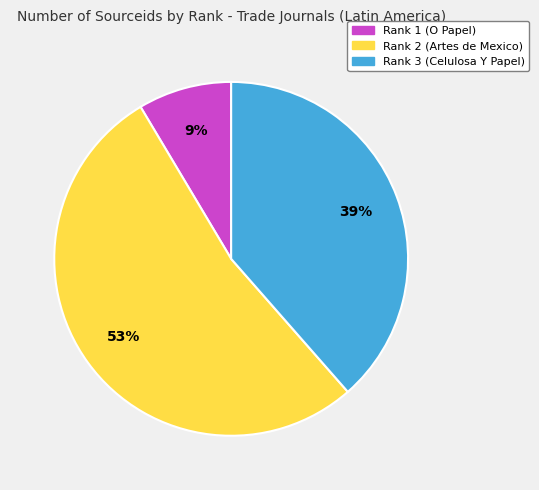

Is Rank 2 (Artes de Mexico) the majority of the pie?

Yes